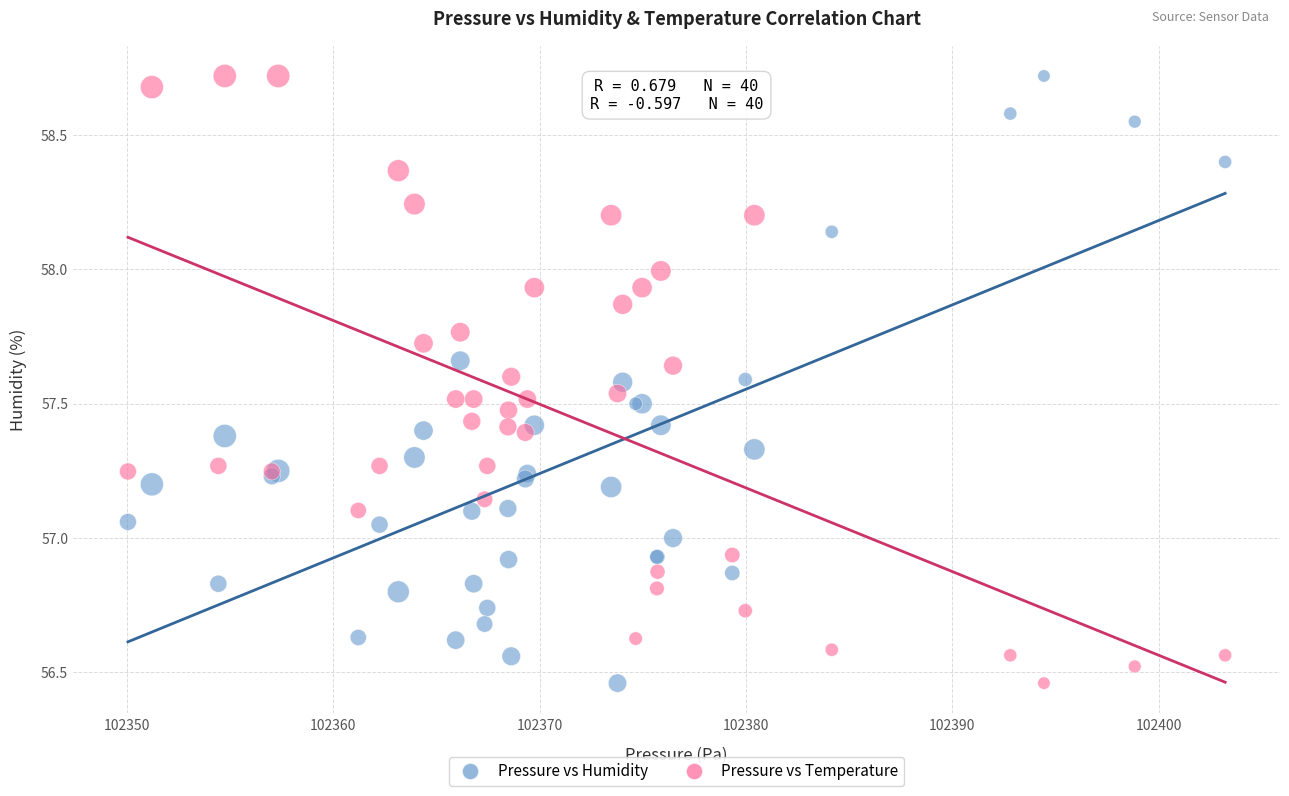

What is the X range (max minus min) for the scatter plot?

53.2